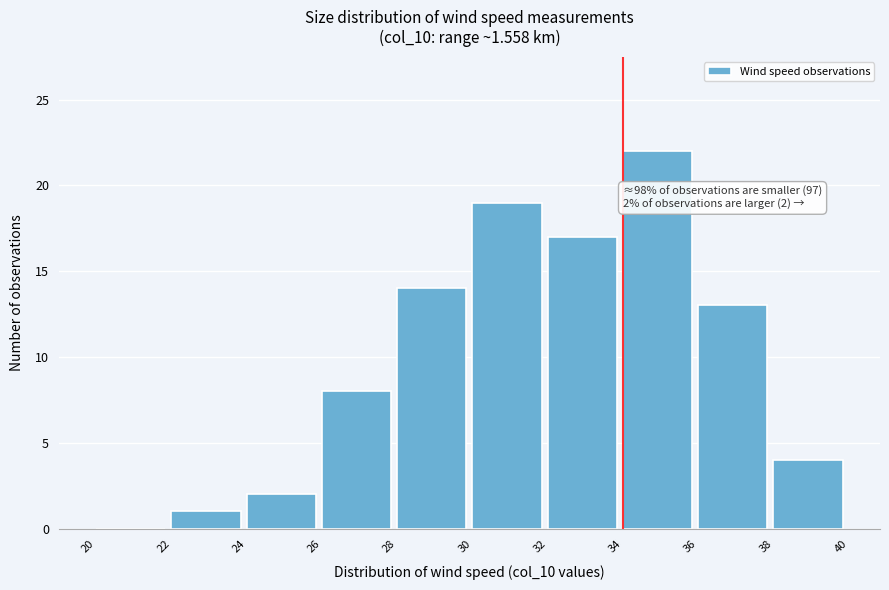

Over which range of the x-axis is the bar tallest?

34 to 36